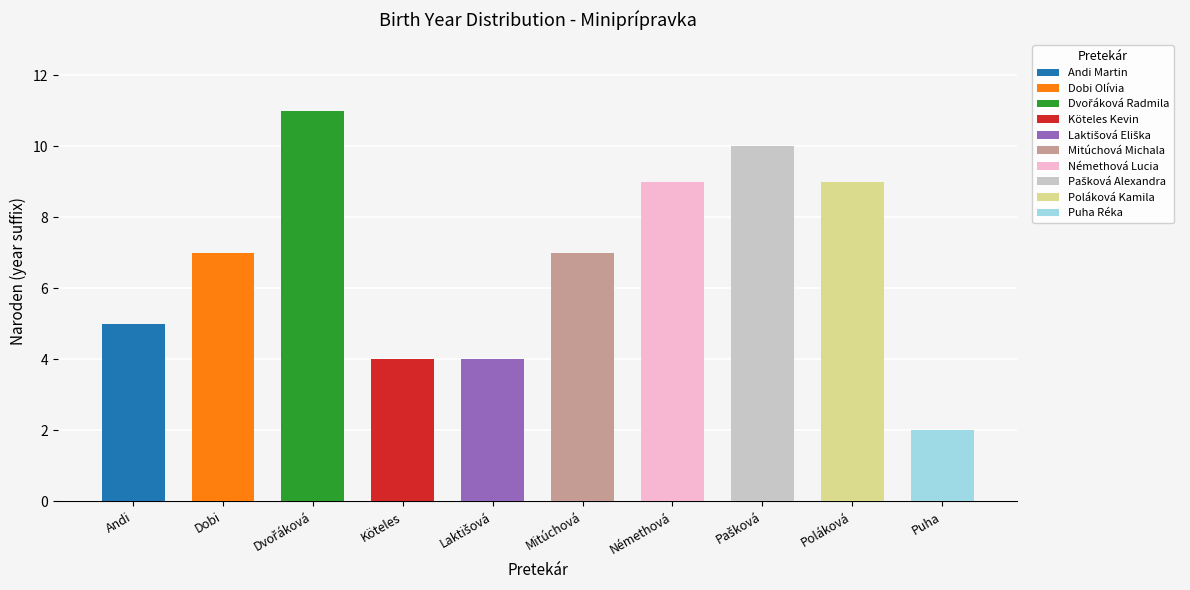

What is the sum of all values?

68